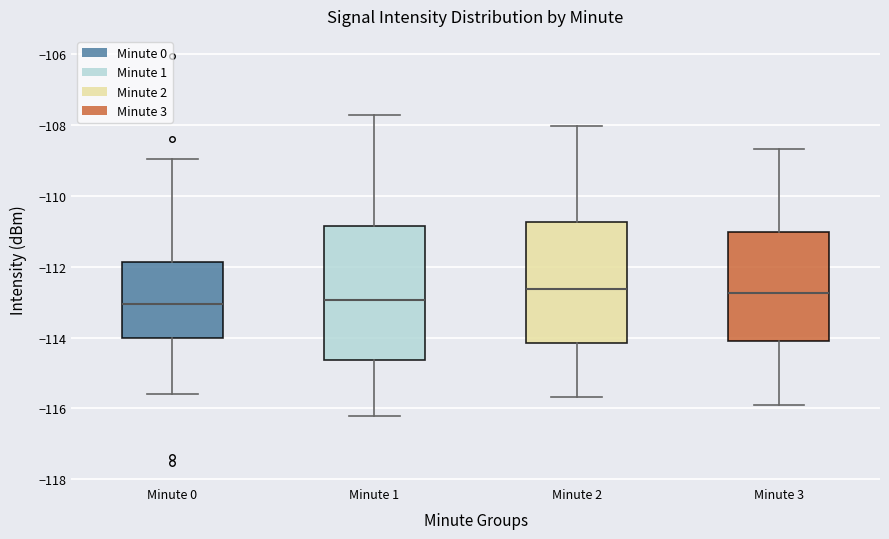

Reading left to right, read every box against the y-axis: the position of its median line, the range the box covers, and the ends of its whiskers. The values are not printed on the chart, so give them approximately, as read against the axis.

Minute 0: median -113.0, box -114.0 to -111.8, whiskers -115.6 to -109.0
Minute 1: median -113.0, box -114.6 to -110.8, whiskers -116.2 to -107.8
Minute 2: median -112.6, box -114.2 to -110.8, whiskers -115.6 to -108.0
Minute 3: median -112.8, box -114.0 to -111.0, whiskers -116.0 to -108.6